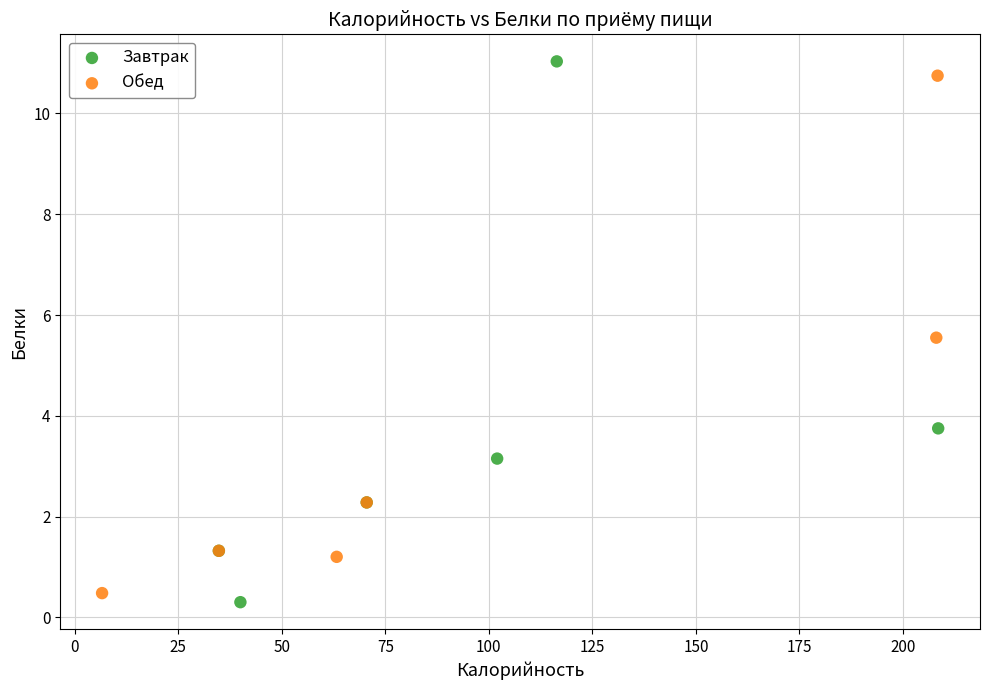

Which series has the largest Y range (max minus min)?

Завтрак